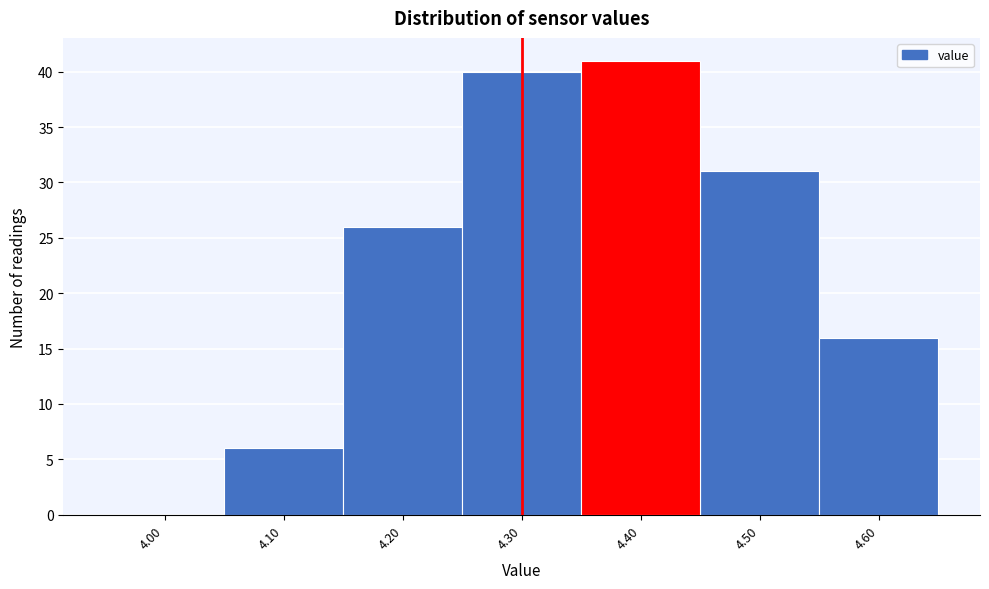

Reading left to right, transcribe this chart: for each bar, give the range it covers on the x-axis and its height. The values are not printed on the chart, so give them approximately, as read against the axis.

3.95 to 4.05: 0
4.05 to 4.15: 6
4.15 to 4.25: 26
4.25 to 4.35: 40
4.35 to 4.45: 41
4.45 to 4.55: 31
4.55 to 4.65: 16